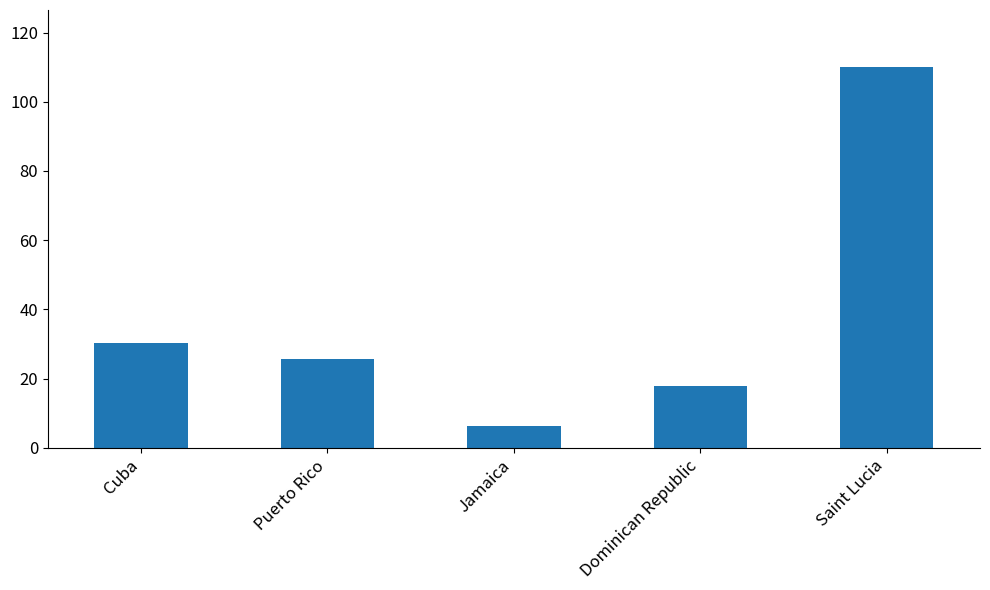

How many data points are less than 25?

2